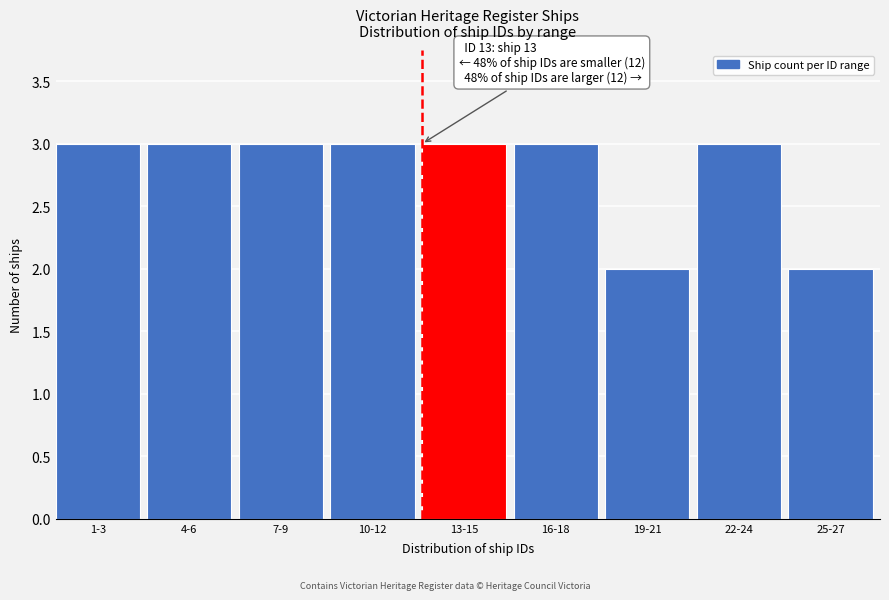

Reading right to left, transcribe all the data shown in this chart.

25-27=2	22-24=3	19-21=2	16-18=3	13-15=3	10-12=3	7-9=3	4-6=3	1-3=3